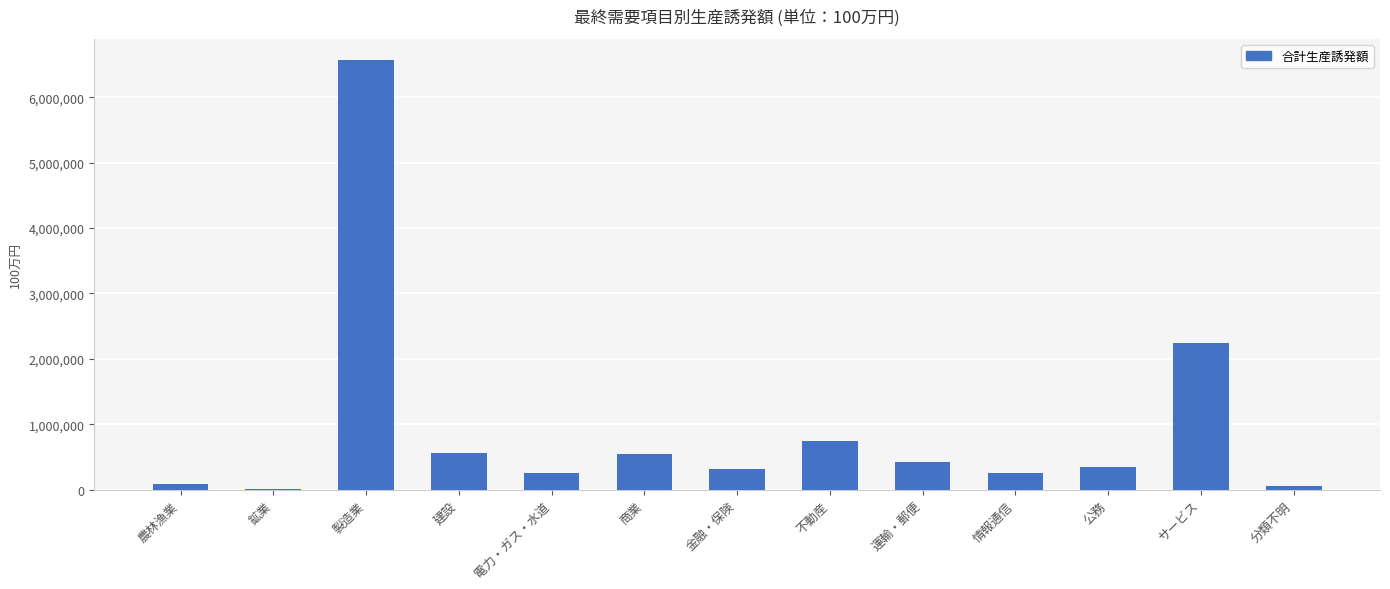

Read the value at 分類不明, to the nearest 50.

53600